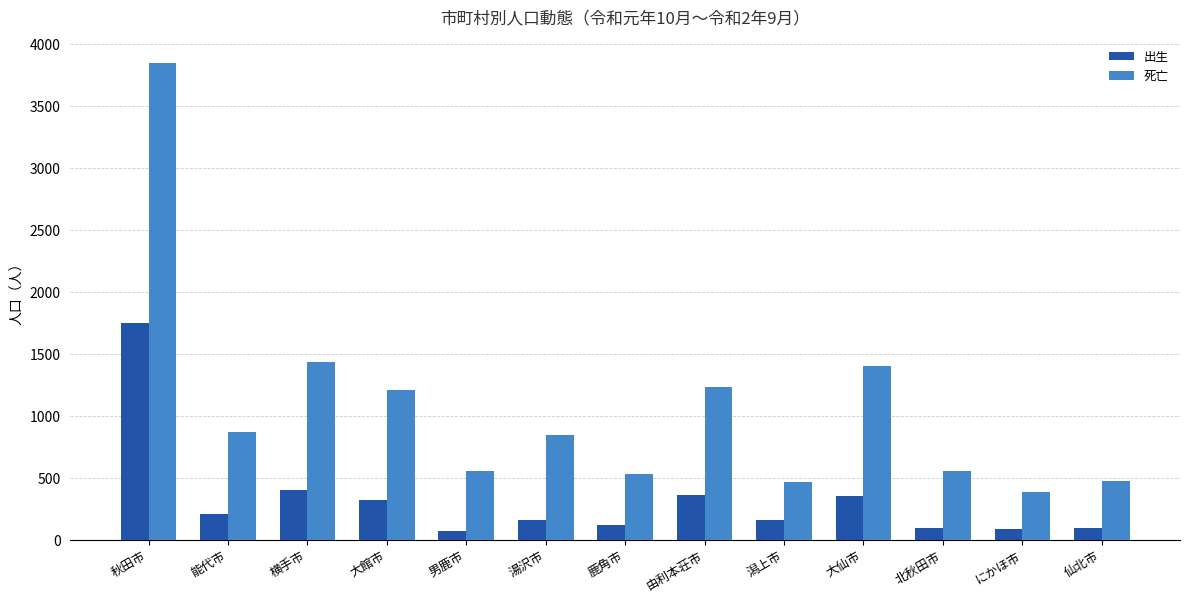

What is the approximate value of 出生 at 大仙市, to the nearest 10?

360